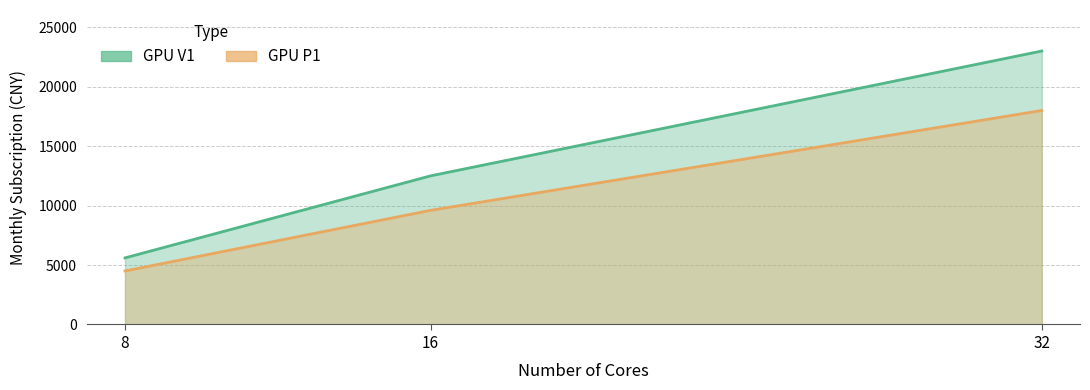

What is the sum of the GPU P1 values at 32 and 16?

27600